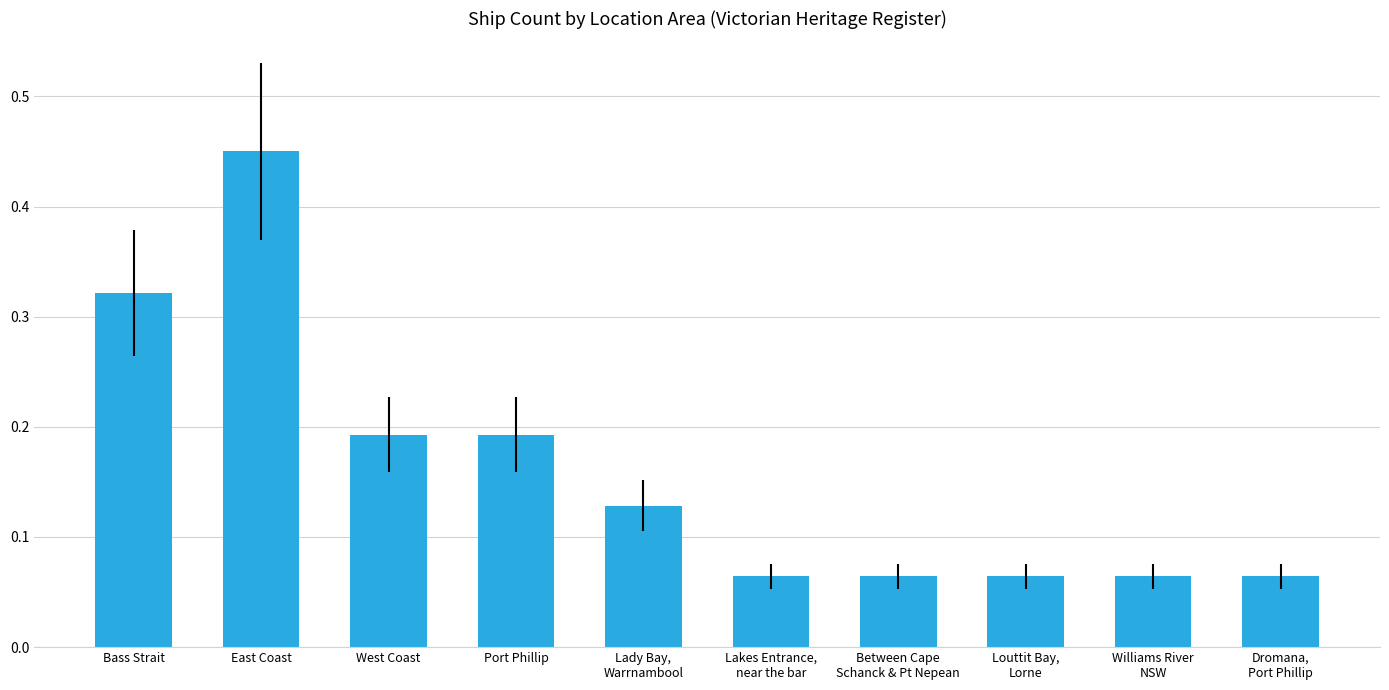

Count the values in the range 0 to 1.

10